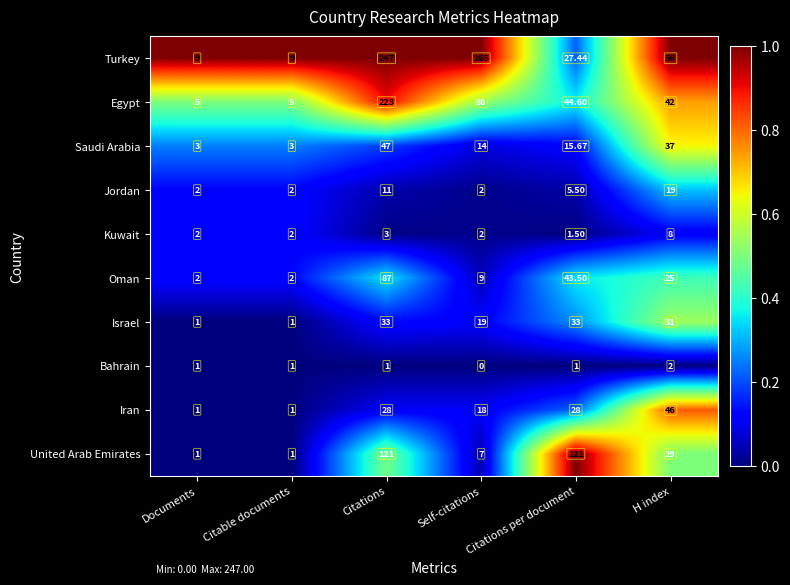

At H index, list the series in order from smallest to largest.

Bahrain, Kuwait, Jordan, Oman, United Arab Emirates, Israel, Saudi Arabia, Egypt, Iran, Turkey